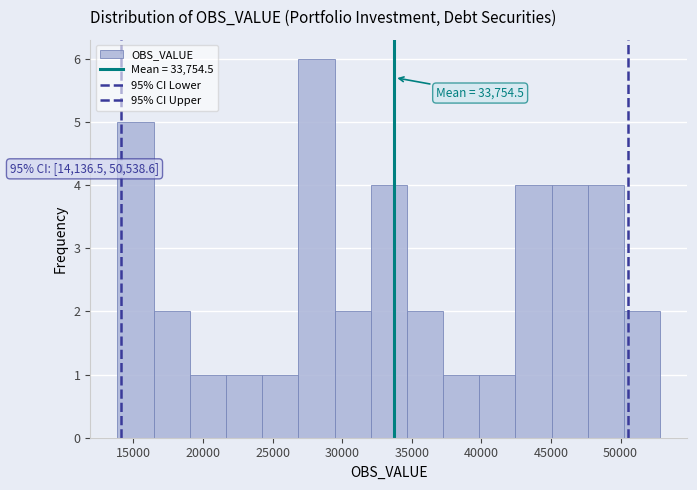

Over which range of the x-axis is the bar tallest?

27000 to 29500